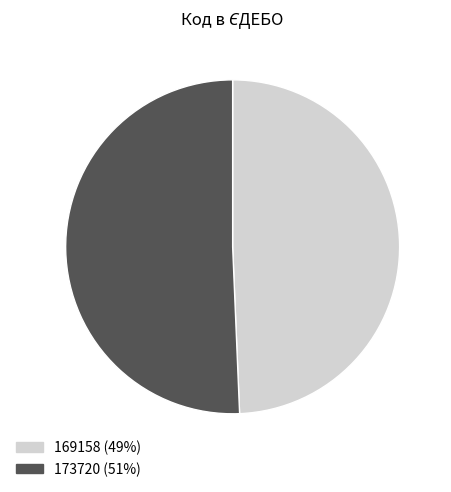

Combined, do 173720 and 169158 account for over 50%?

Yes